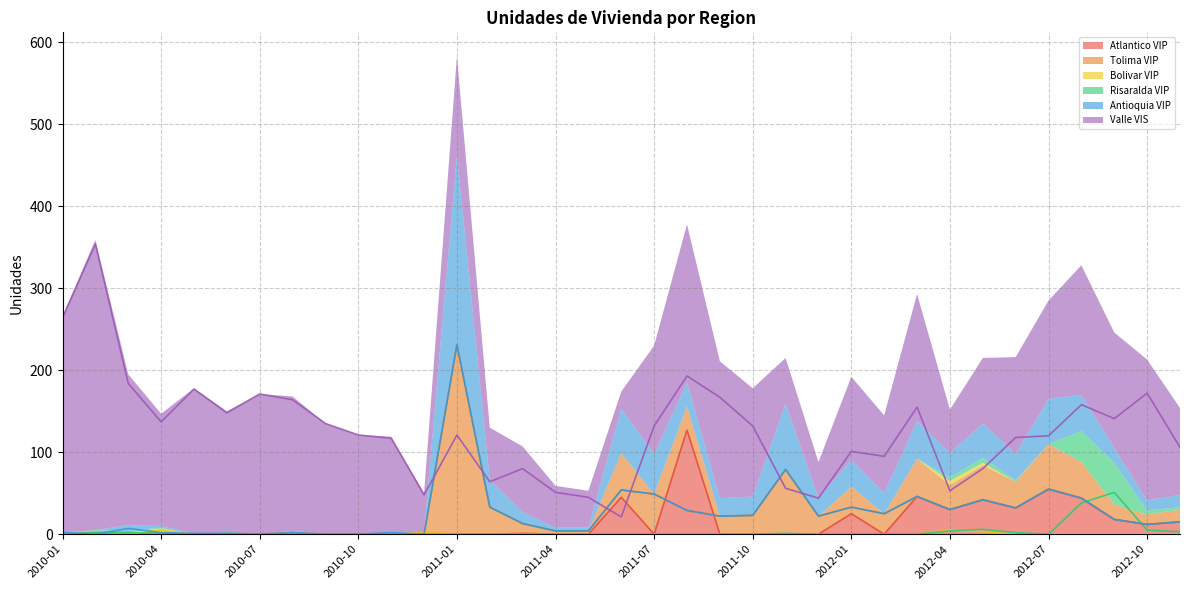

Does the chart display data point markers on the line(s)?

No